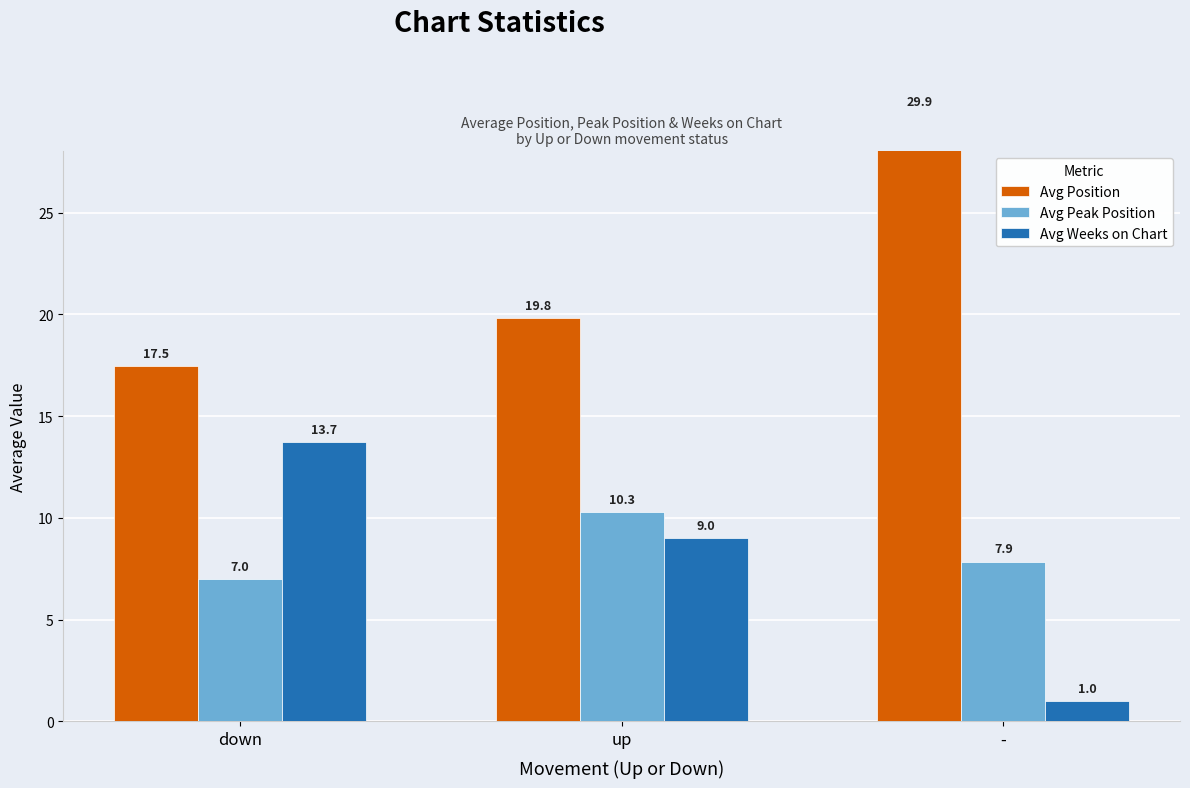

How many data points in Avg Peak Position are above 7?

2